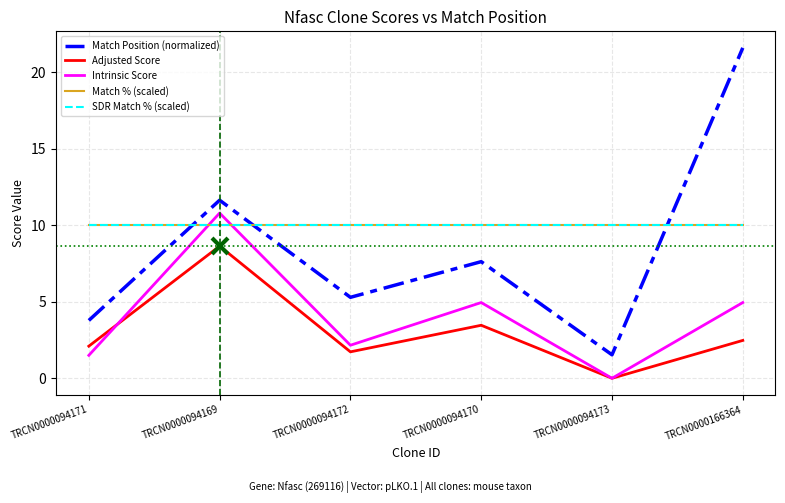

What is the average value of the Match Position (normalized) series?

8.6